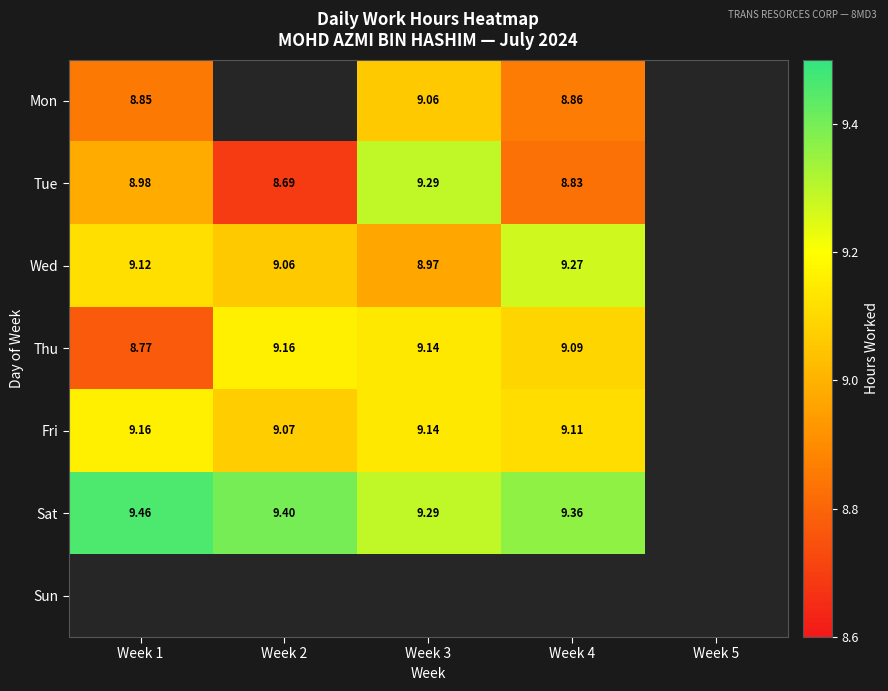

List the series in order of their peak value, highest first.

Sat, Tue, Wed, Thu, Fri, Mon, Sun